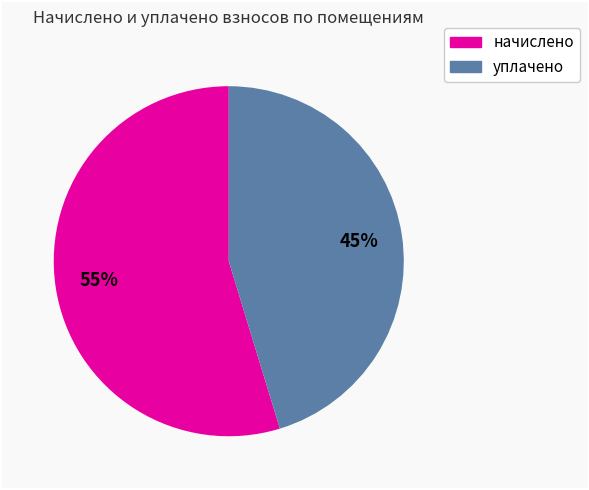

Does any single category account for the majority?

Yes